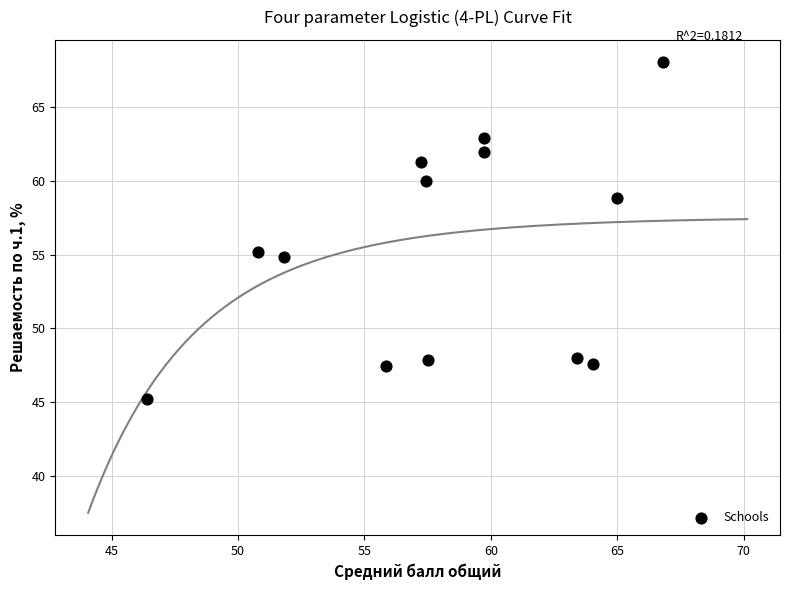

What is the range of Y values (max minus min)?

22.8